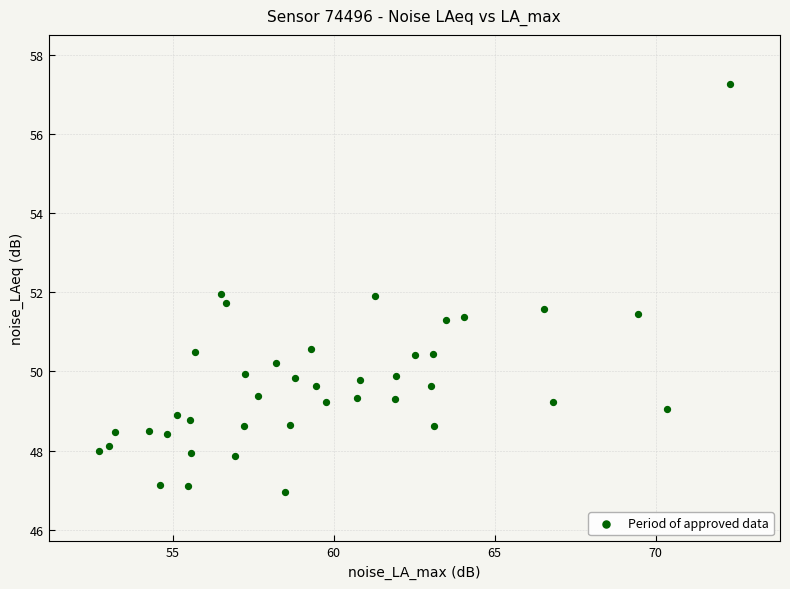

What is the range of X values (max minus min)?

19.6